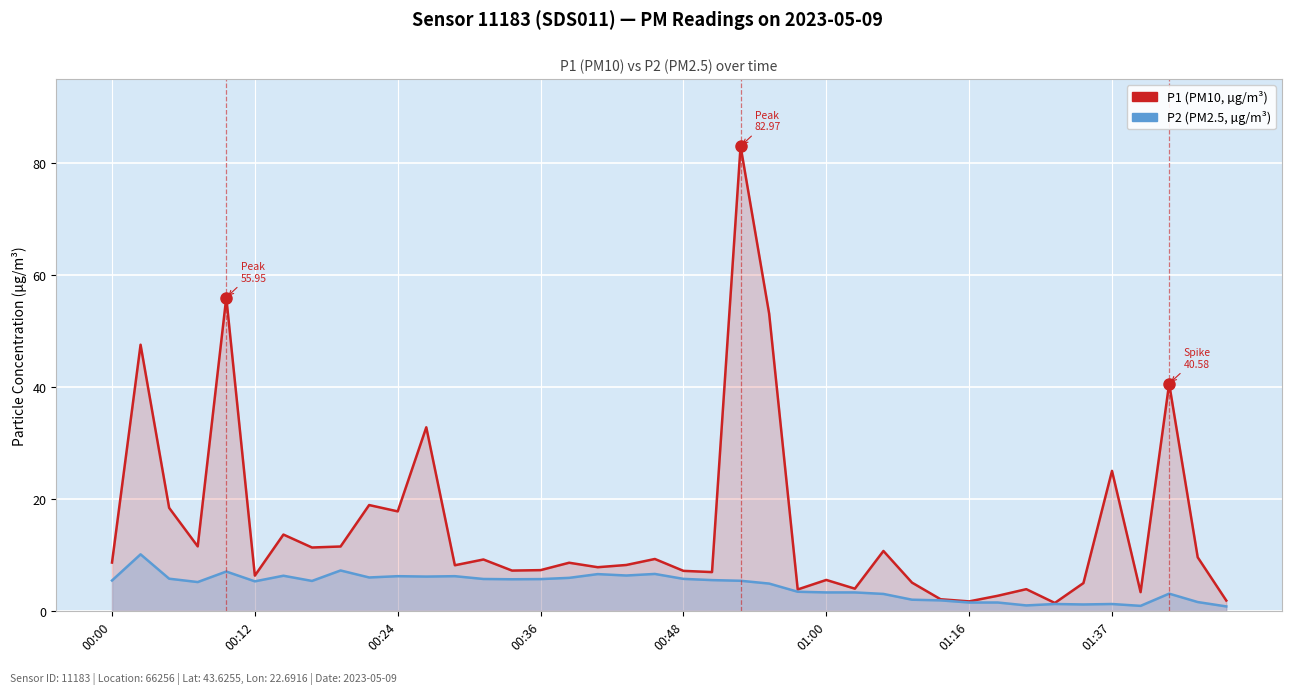

Is the value of P1 (PM10, µg/m³) at 31 greater than the value of P2 (PM2.5, µg/m³) at 32?

Yes